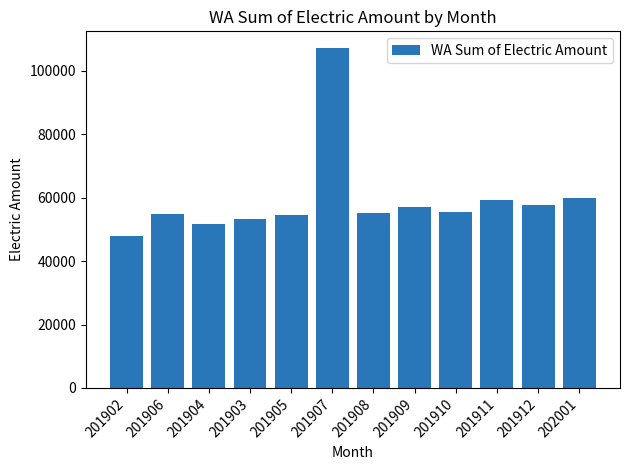

What is the value of the 4th bar from the left?

53383.7